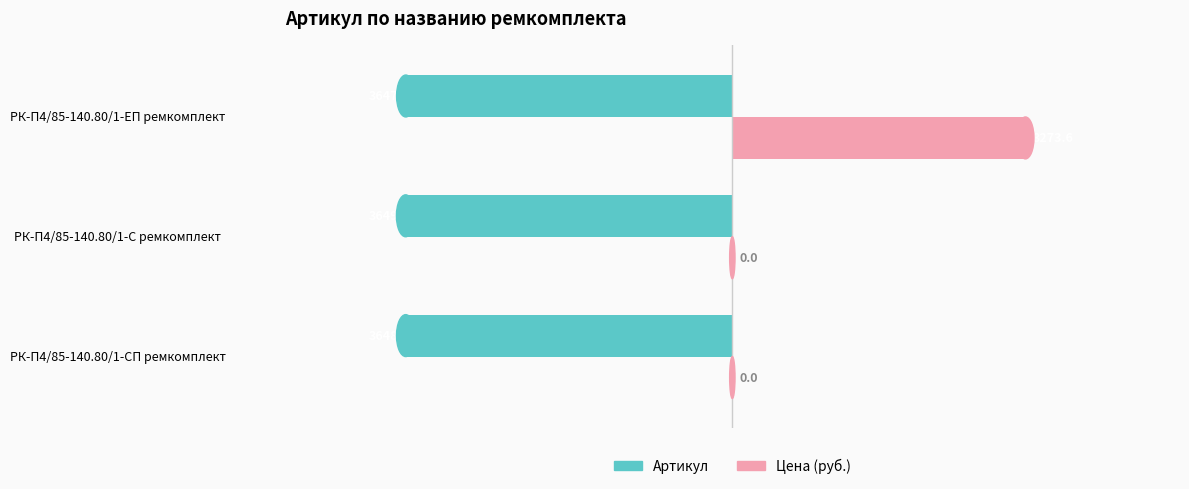

The value of Артикул at РК-П4/85-140.80/1-СП ремкомплект is -3648.0. True or false?

True